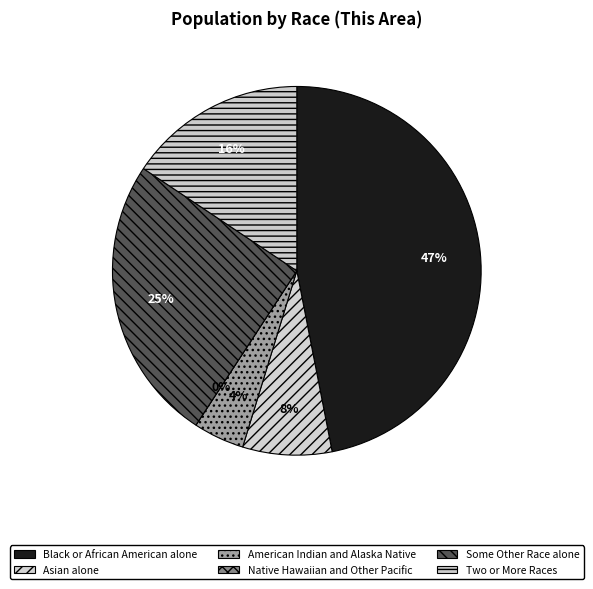

How many slices are in this pie chart?

6